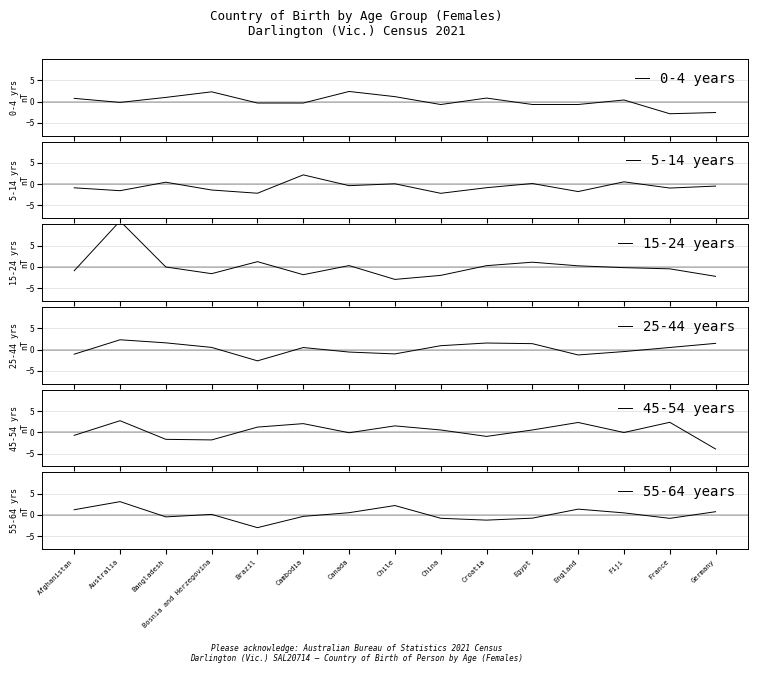

How many interior local peaks does the 5-14 years series have?

5